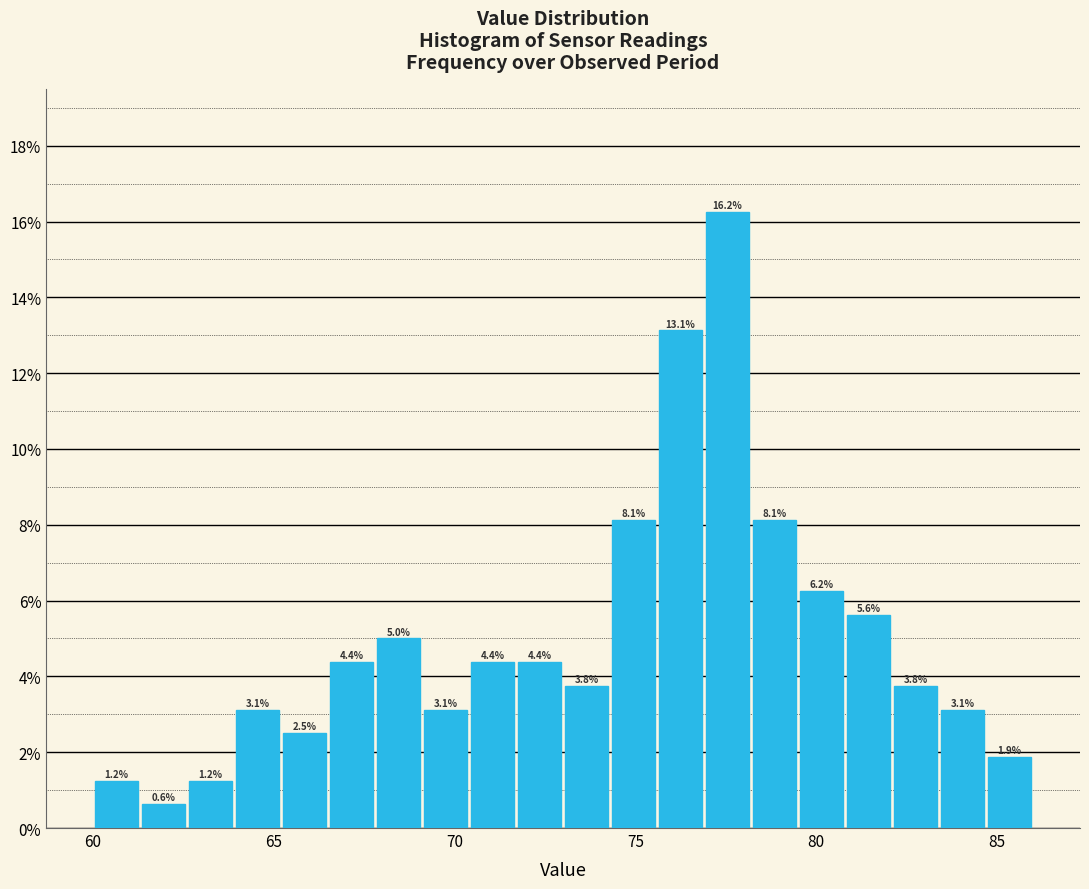

Read against the x-axis, roughly where is the centre of the tallest bar?

77.5